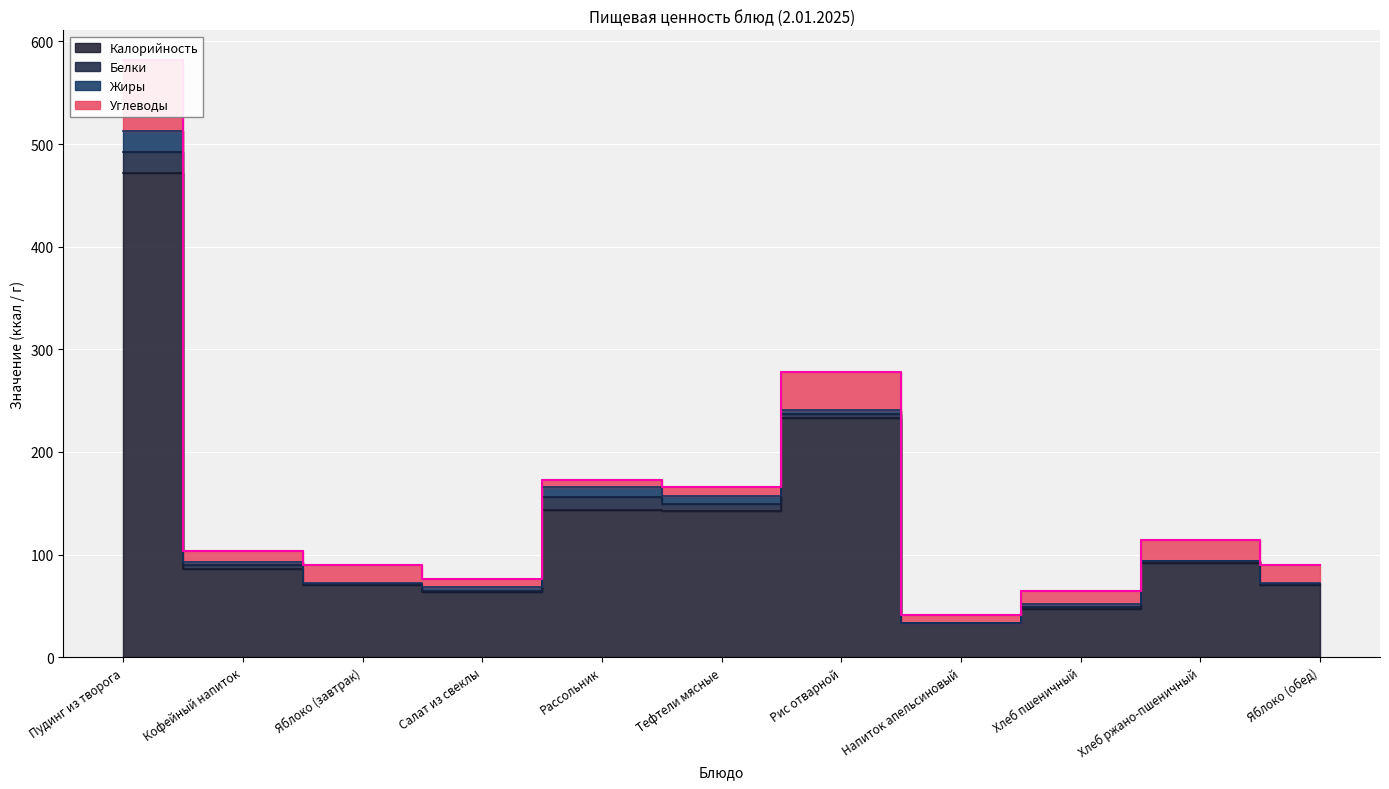

Is it true that Белки equals 2.0 at Хлеб пшеничный?

True